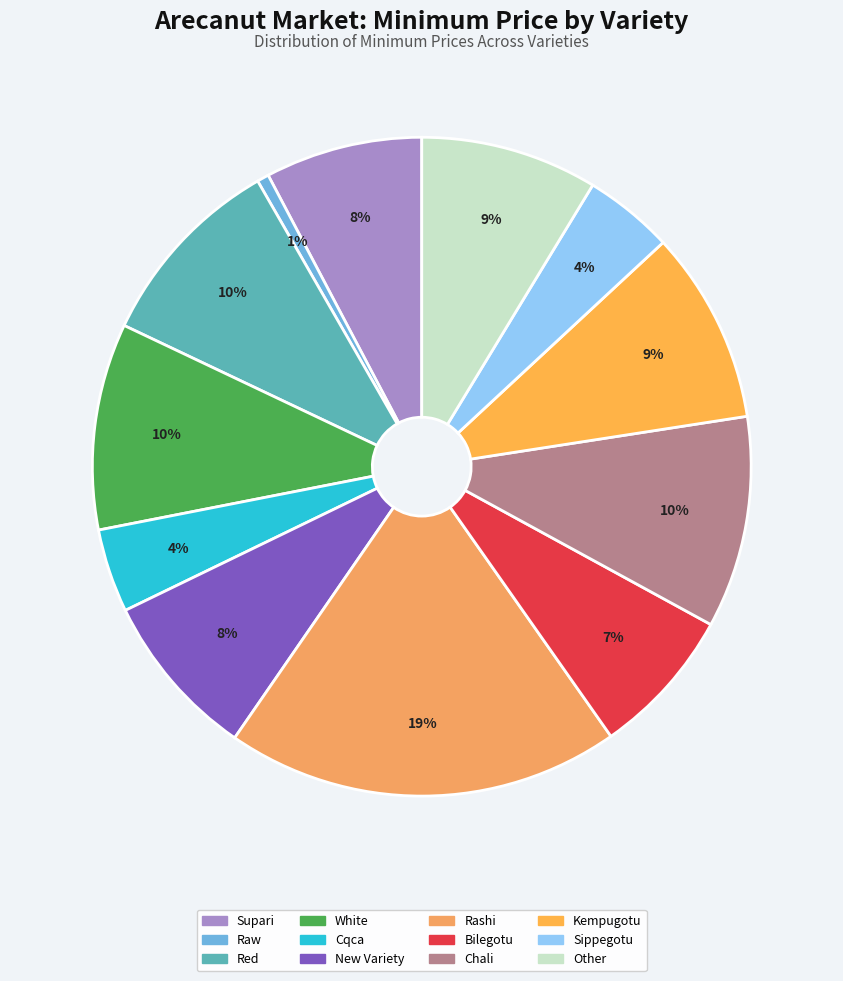

To the nearest percent, what portion does Sippegotu represent?

4%